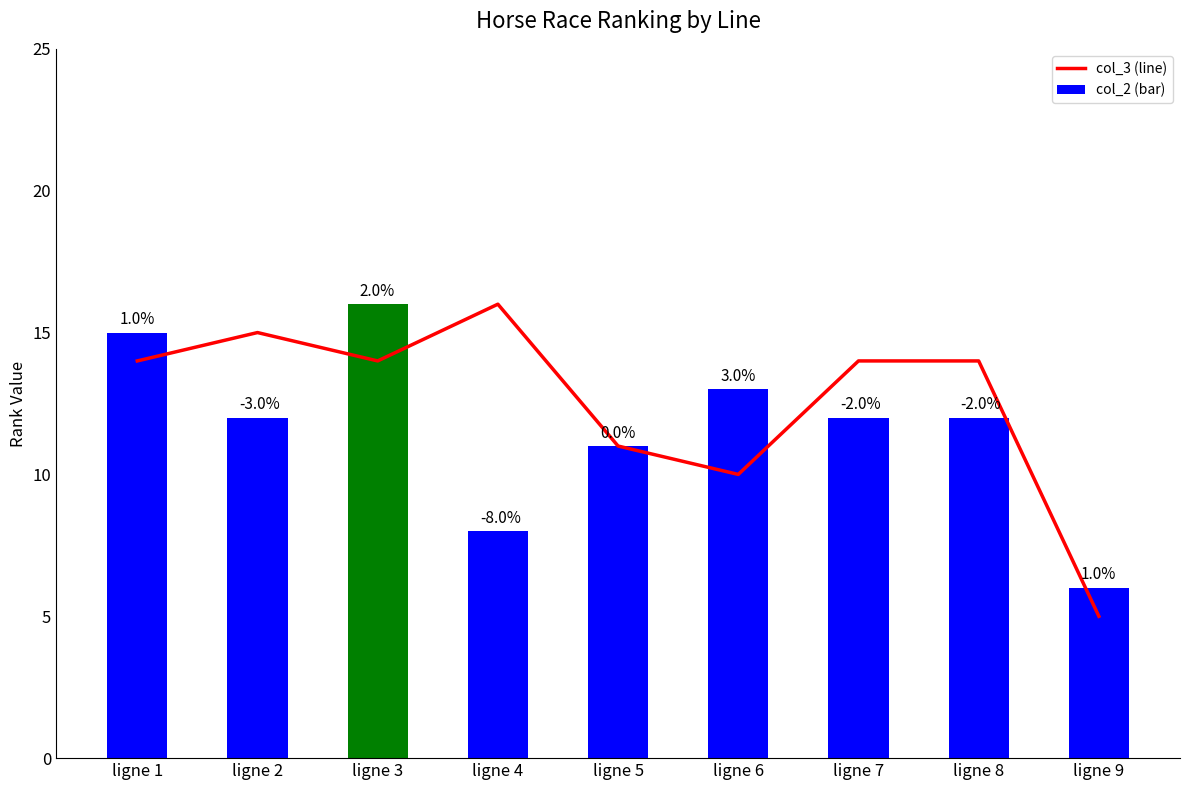

What is the highest value of the col_2 (bar) series?

16